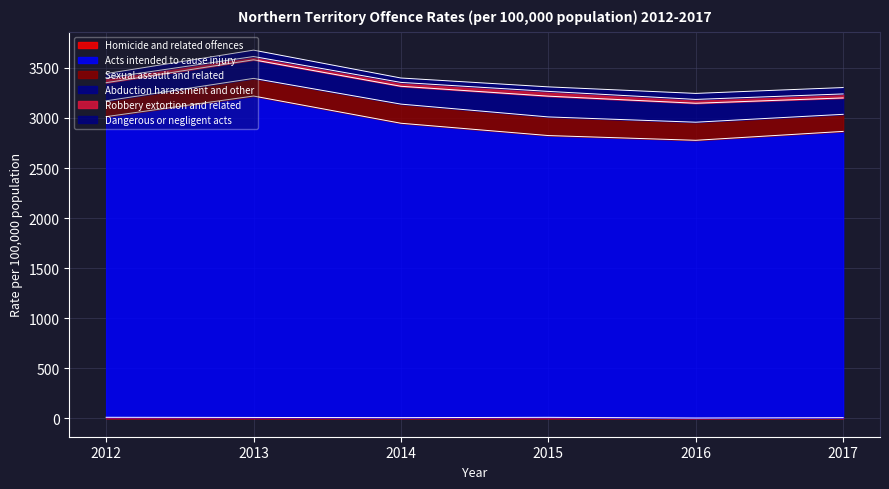

At 2017, list the series in order from smallest to largest.

Homicide and related offences, Robbery extortion and related, Dangerous or negligent acts, Abduction harassment and other, Sexual assault and related, Acts intended to cause injury